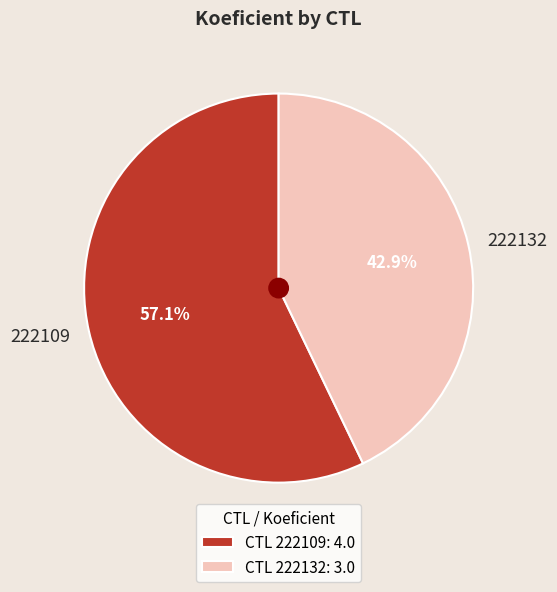

Which has a higher value, 222132 or 222109?

222109